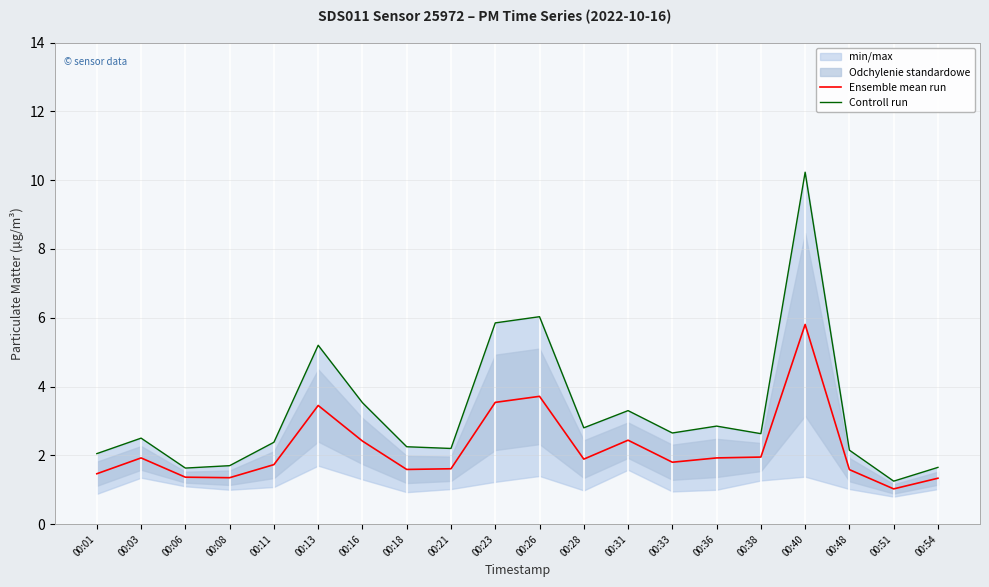

What is the value of the Controll run point at the 12th from the left?

2.8